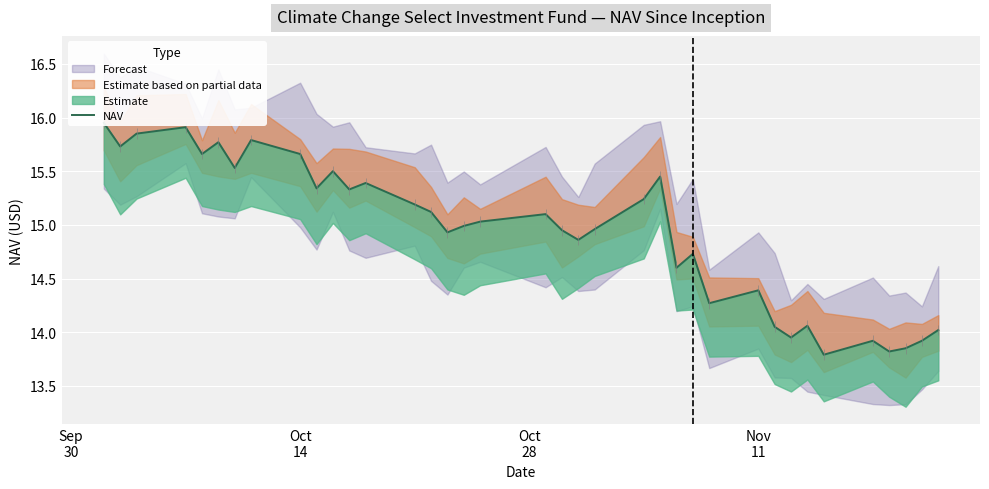

How many points are lower than both their immediate neighbors (excluding endpoints)?

12